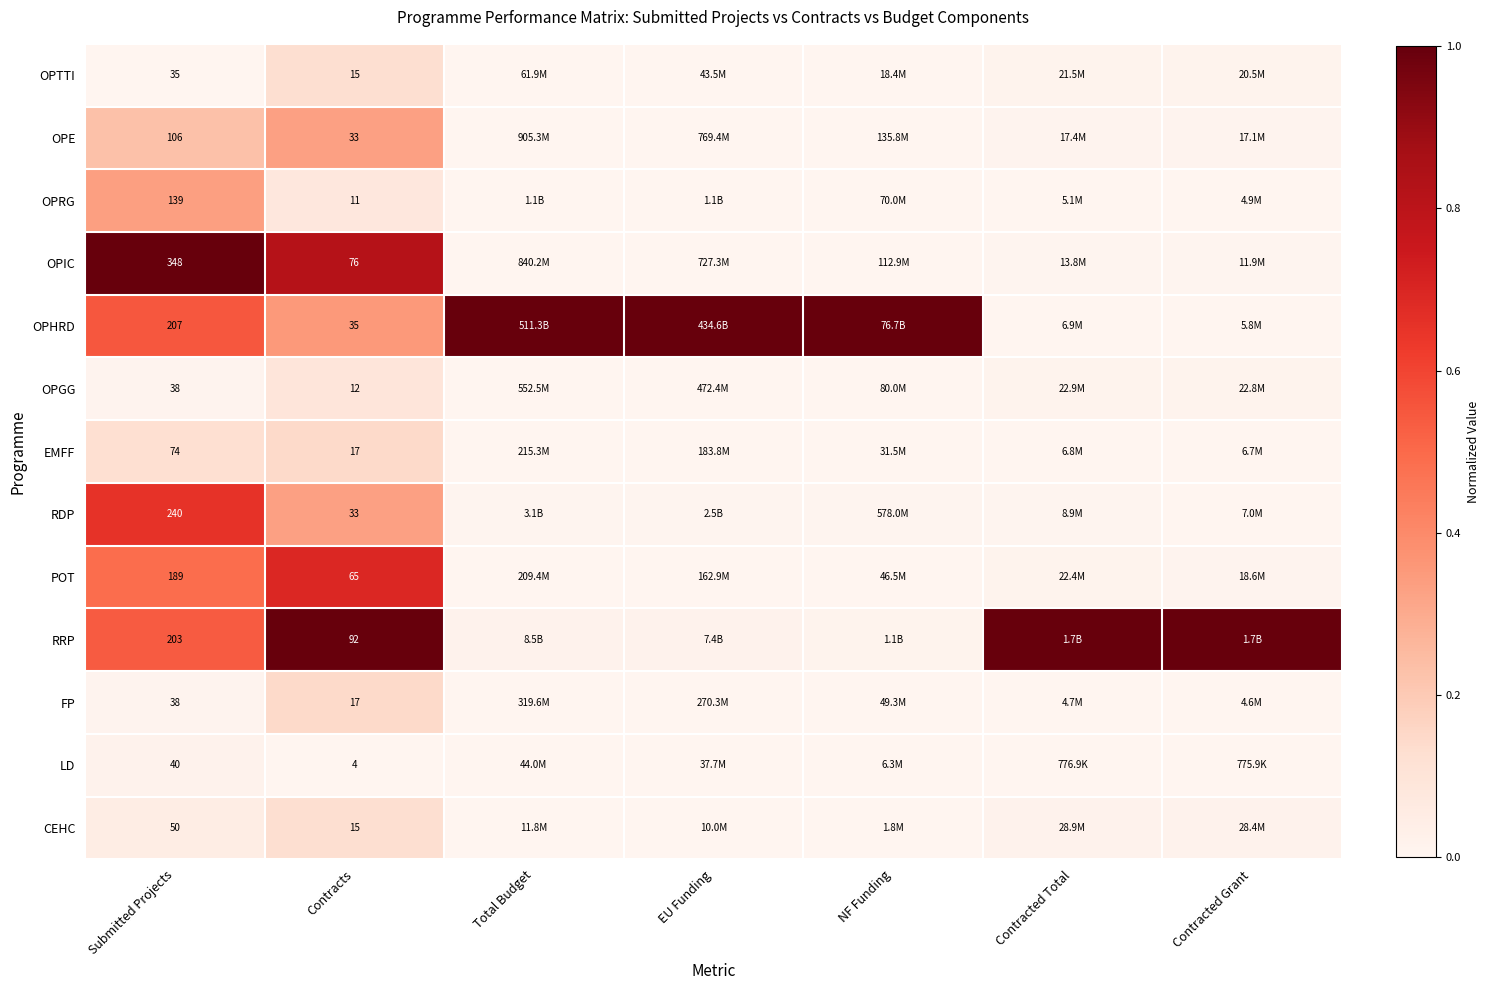

The FP series shows 0.0 at Contracted Grant. True or false?

False